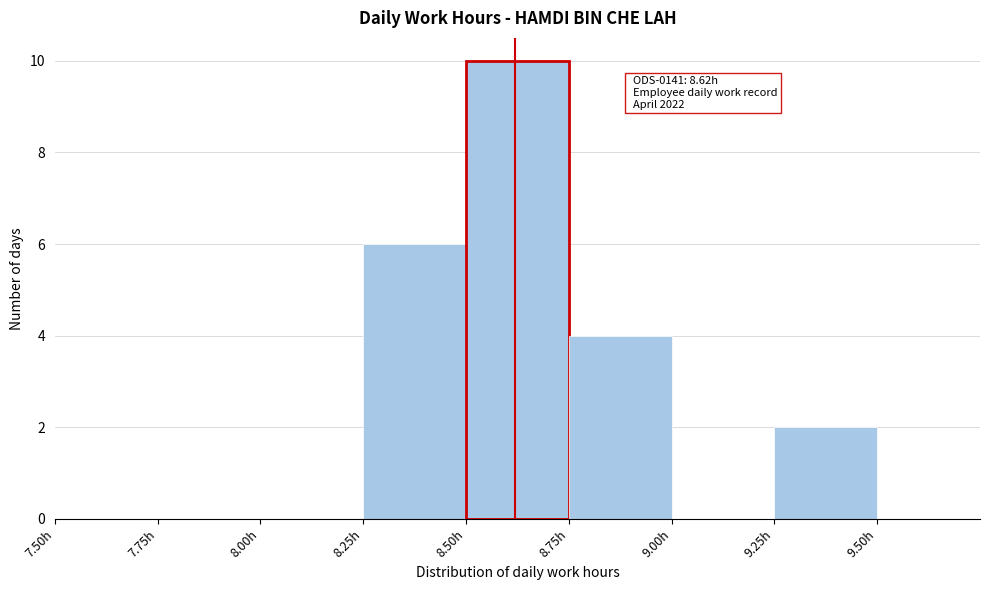

Over which range of the x-axis is the bar tallest?

8.50 to 8.75